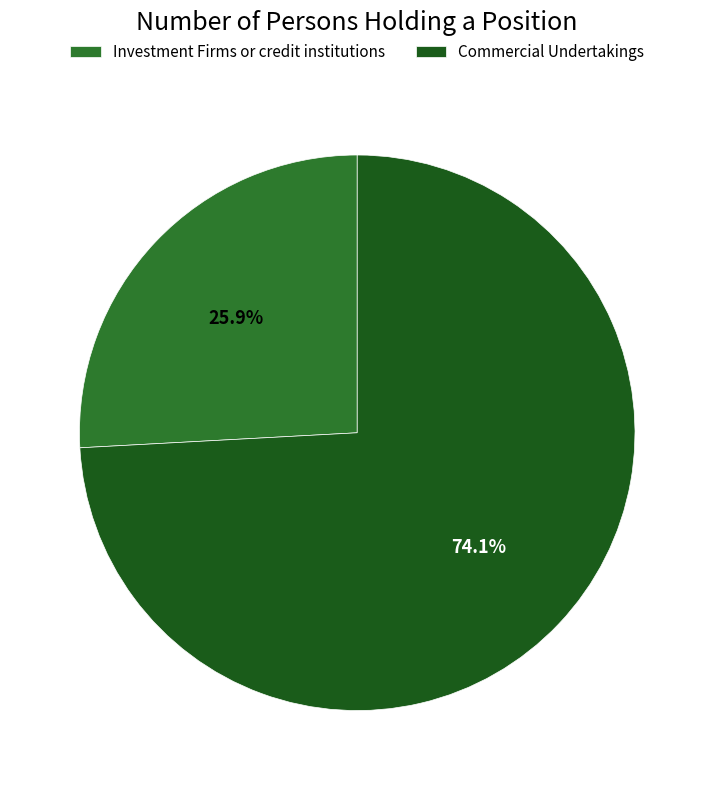

The Commercial Undertakings slice represents 74% of the pie. True or false?

True